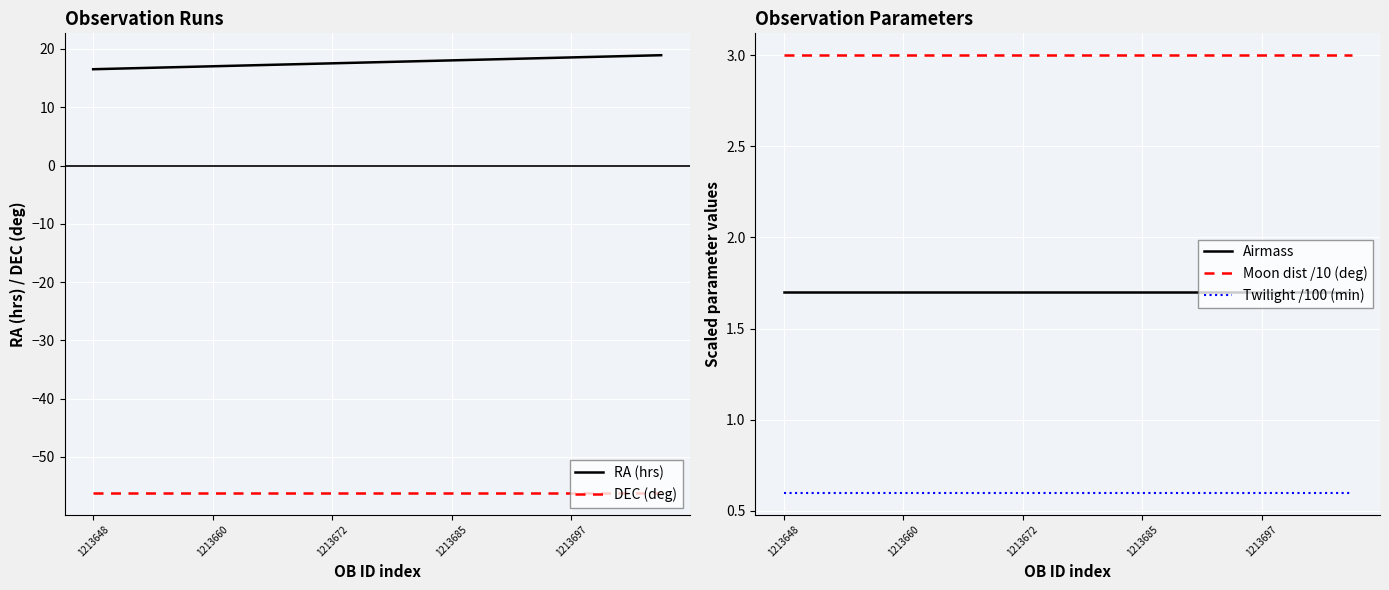

The DEC (deg) series shows -56.2 at 1213685. True or false?

True